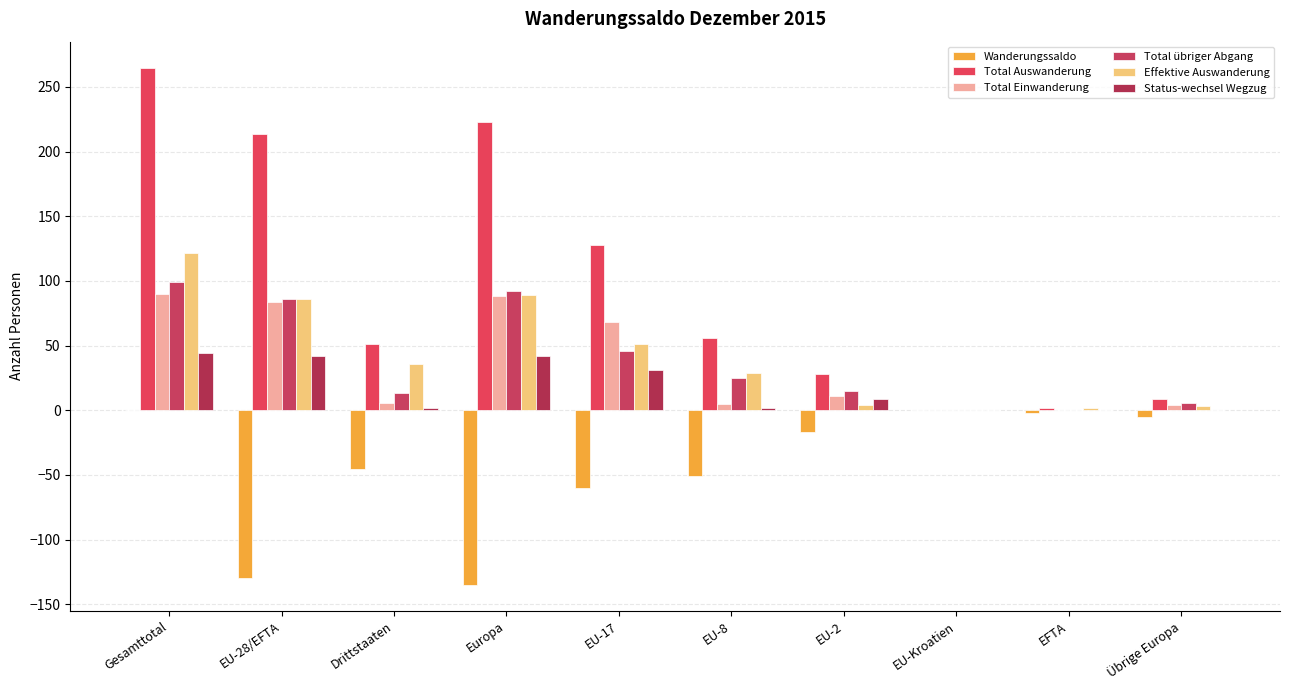

True or false: Total Auswanderung has a value of 3 at EFTA.

False